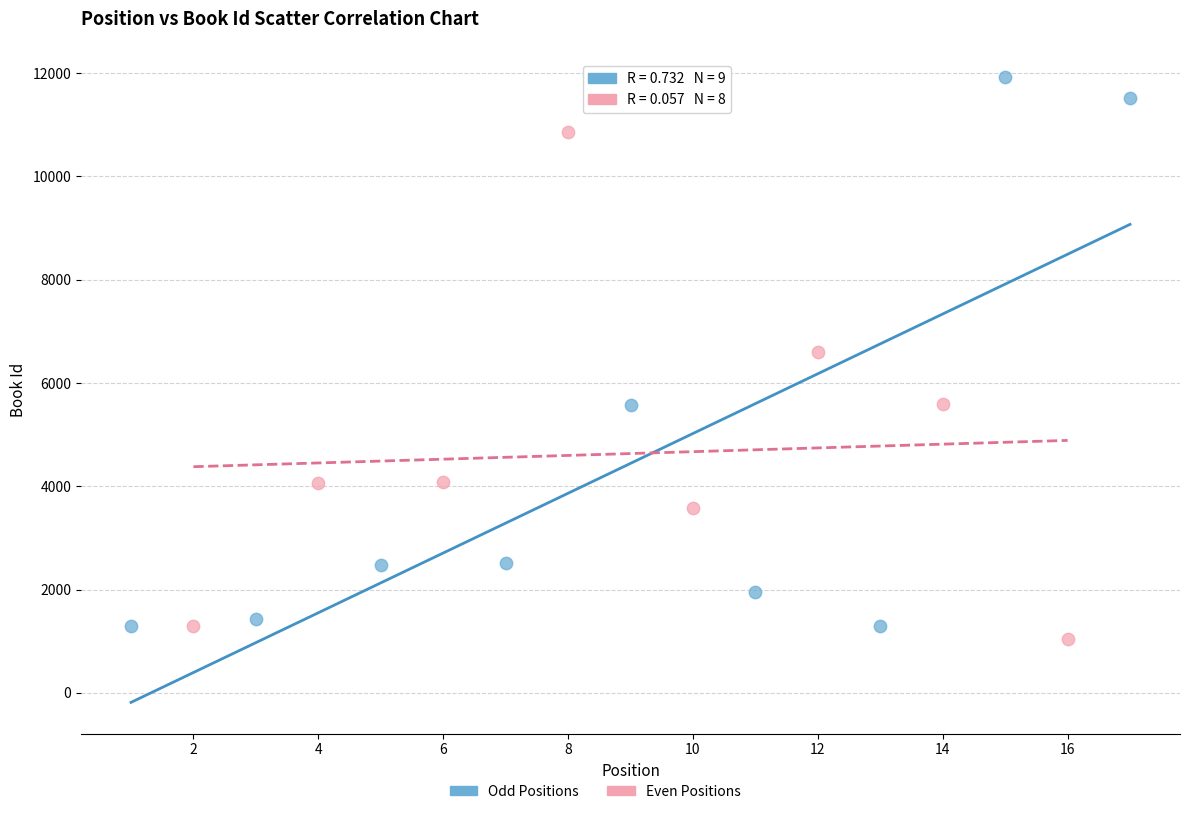

Which series has the largest Y range (max minus min)?

Odd Positions